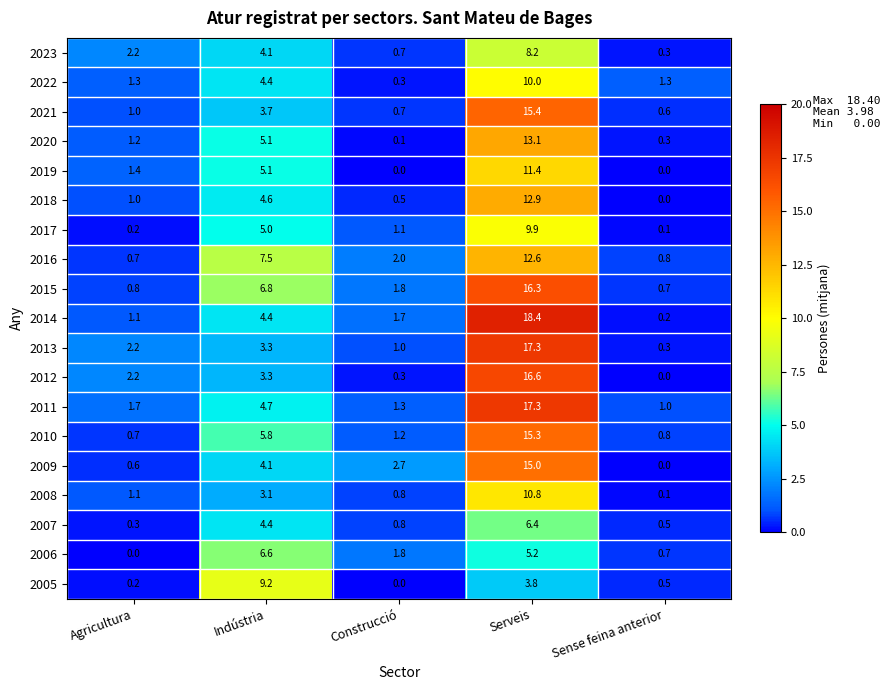

What is the total value across all series at Sense feina anterior?

8.2